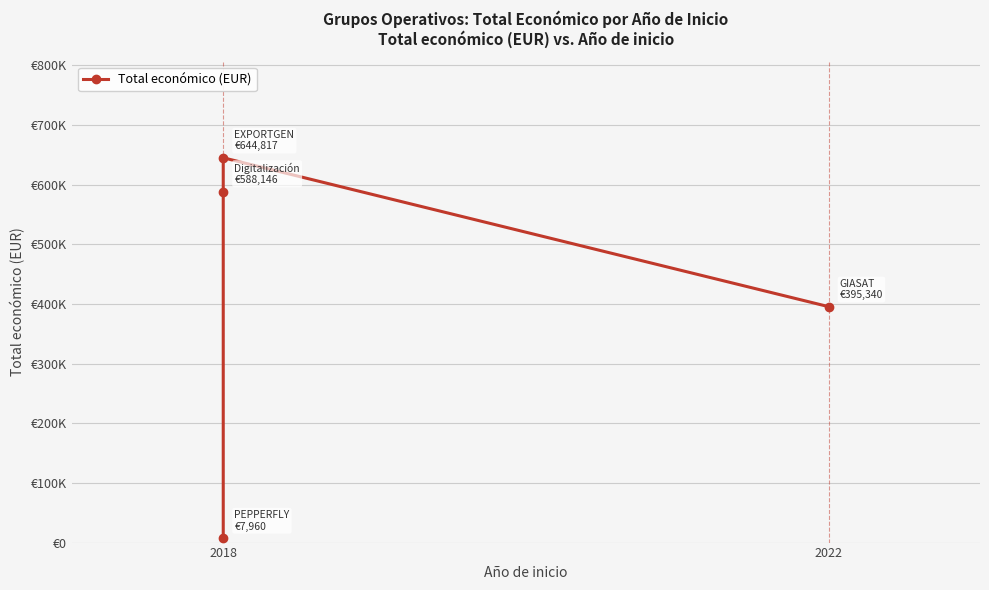

Reading right to left, list all the values displayed in this chart.

395340	644817	588146	7960